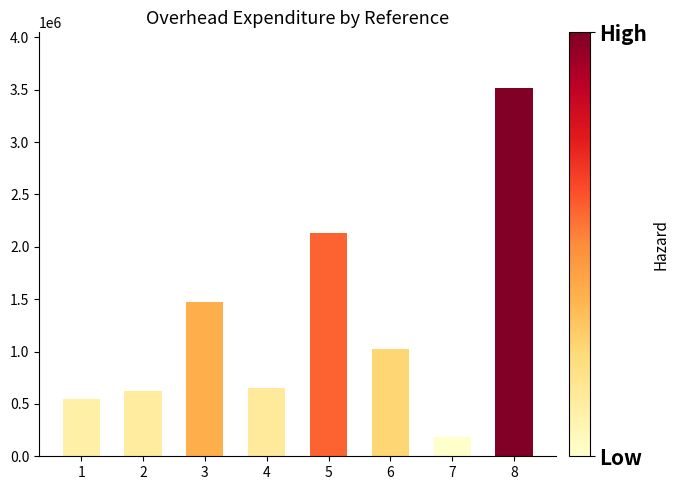

Rank the categories by value from highest to lowest.

8, 5, 3, 6, 4, 2, 1, 7